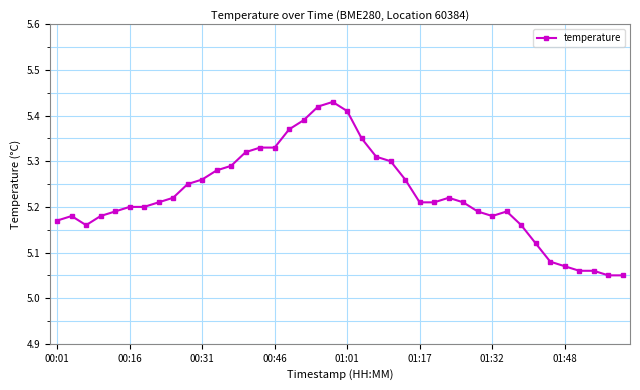

What is the sum of all values?

209.1